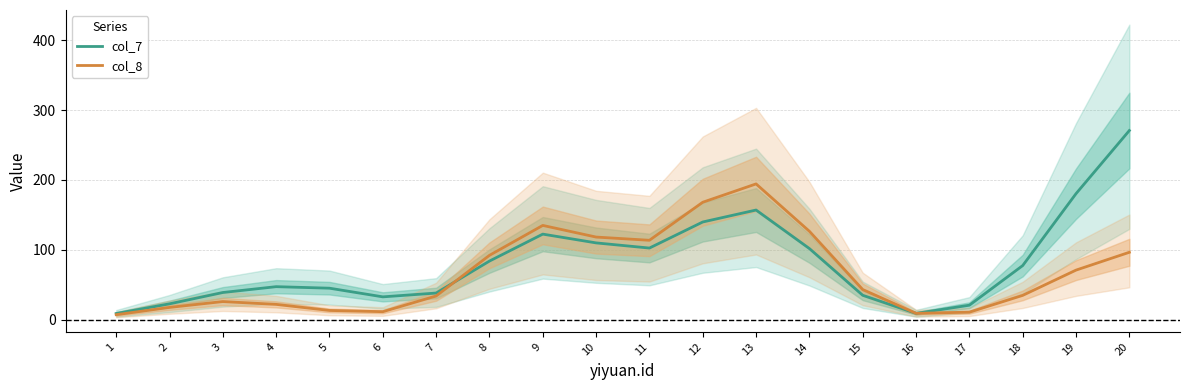

What is the value of the col_7 point at the 9th from the left?

122.5